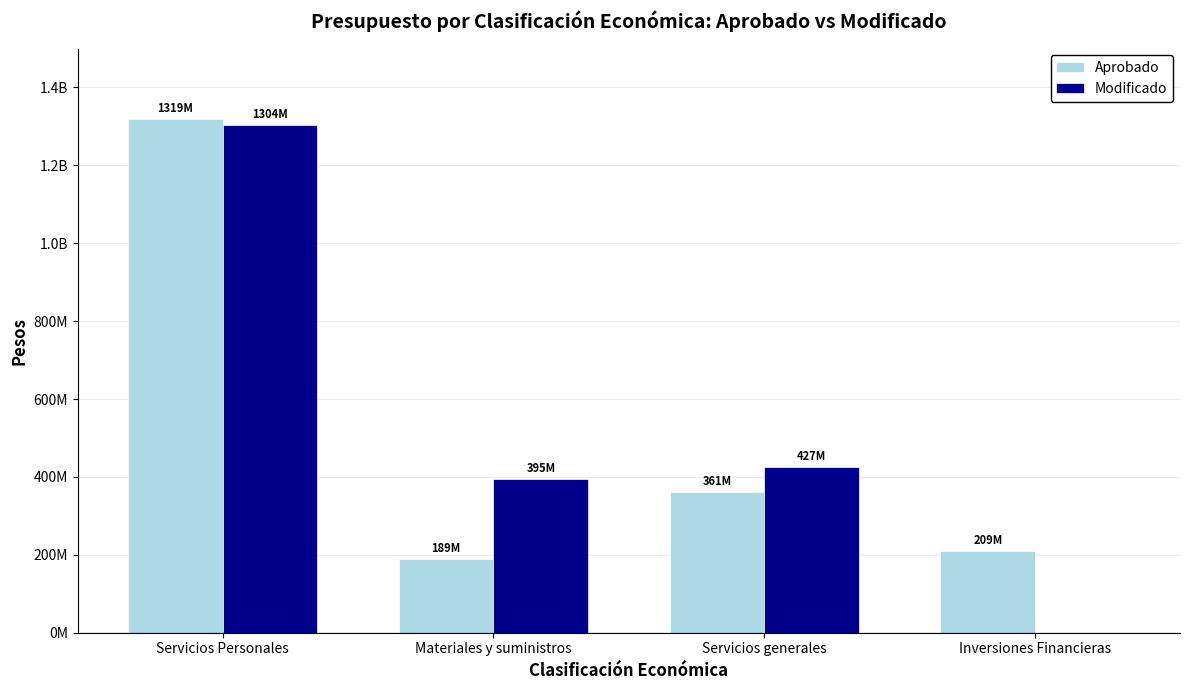

What is the total value across all series at Servicios generales?

787487553.6